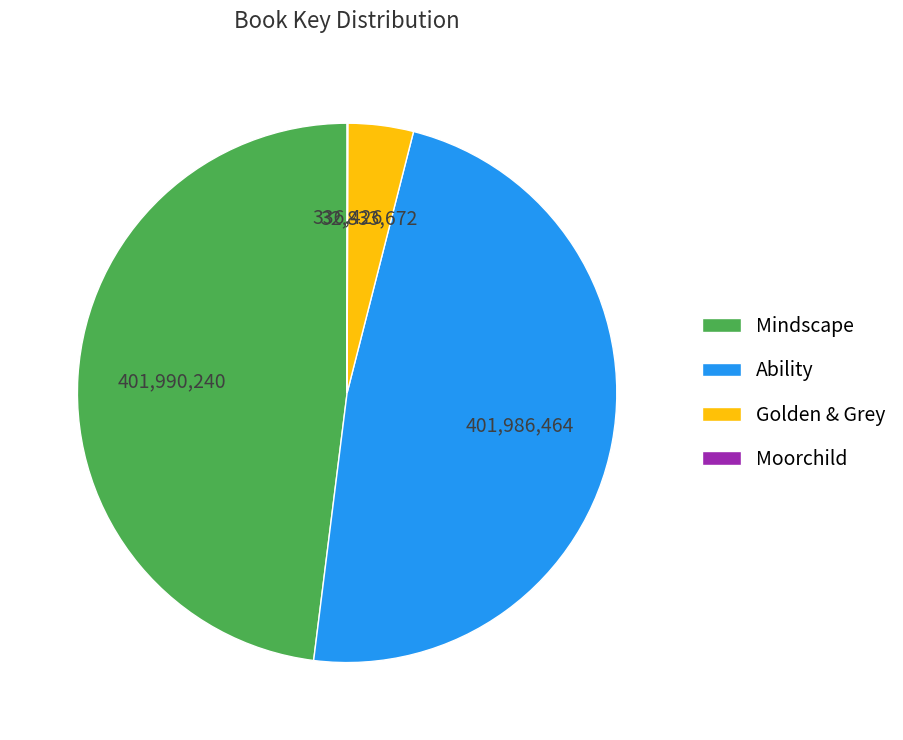

The Ability slice represents 48% of the pie. True or false?

True